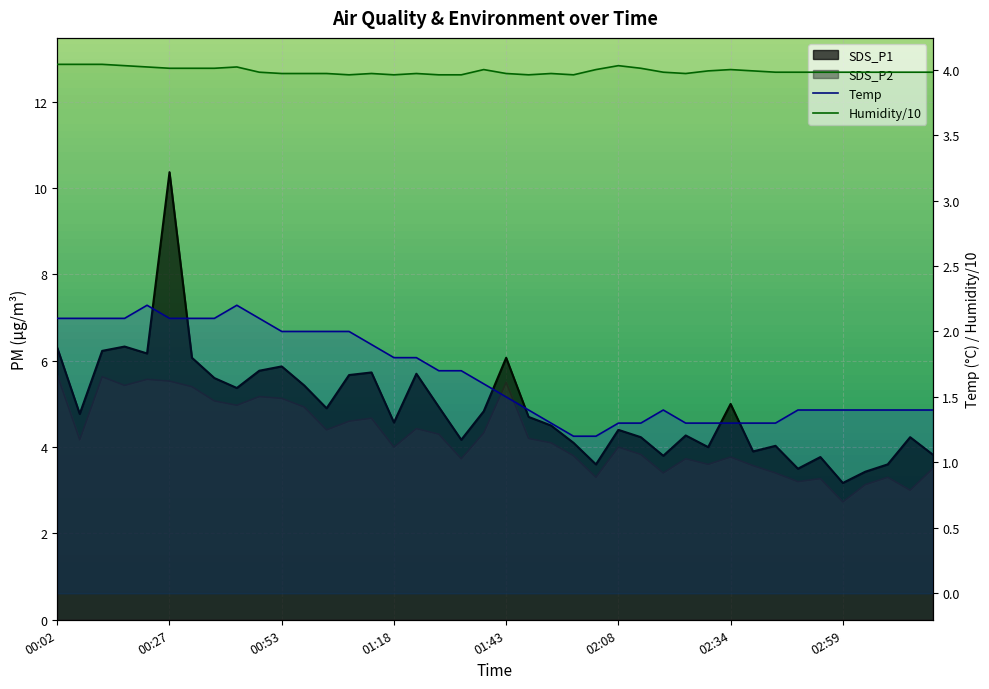

What is the total value across all series at 00:53?

17.0